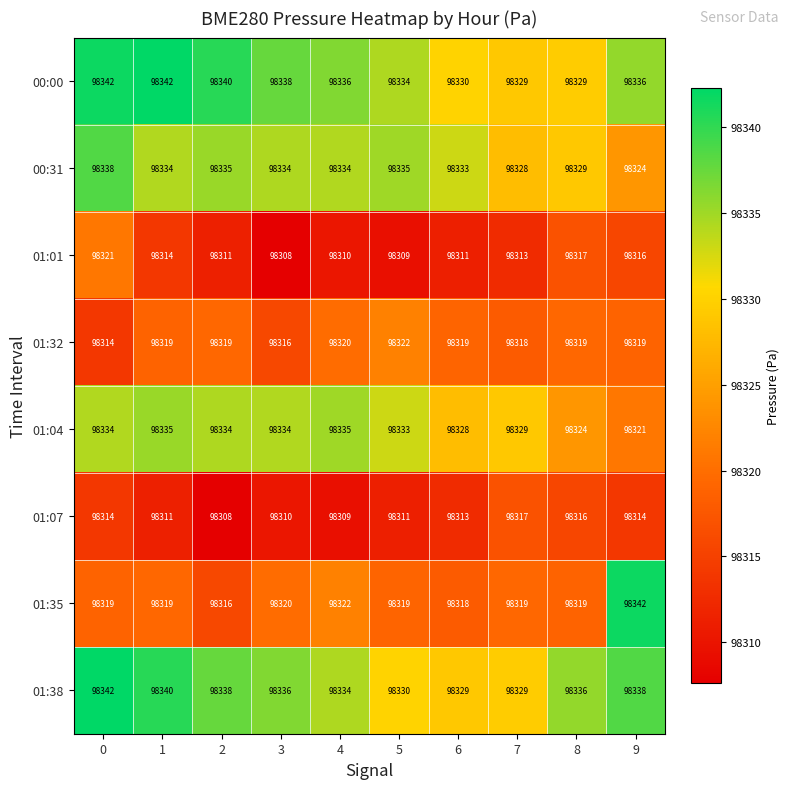

At 9, list the series in order from smallest to largest.

01:07, 01:01, 01:32, 01:04, 00:31, 00:00, 01:38, 01:35